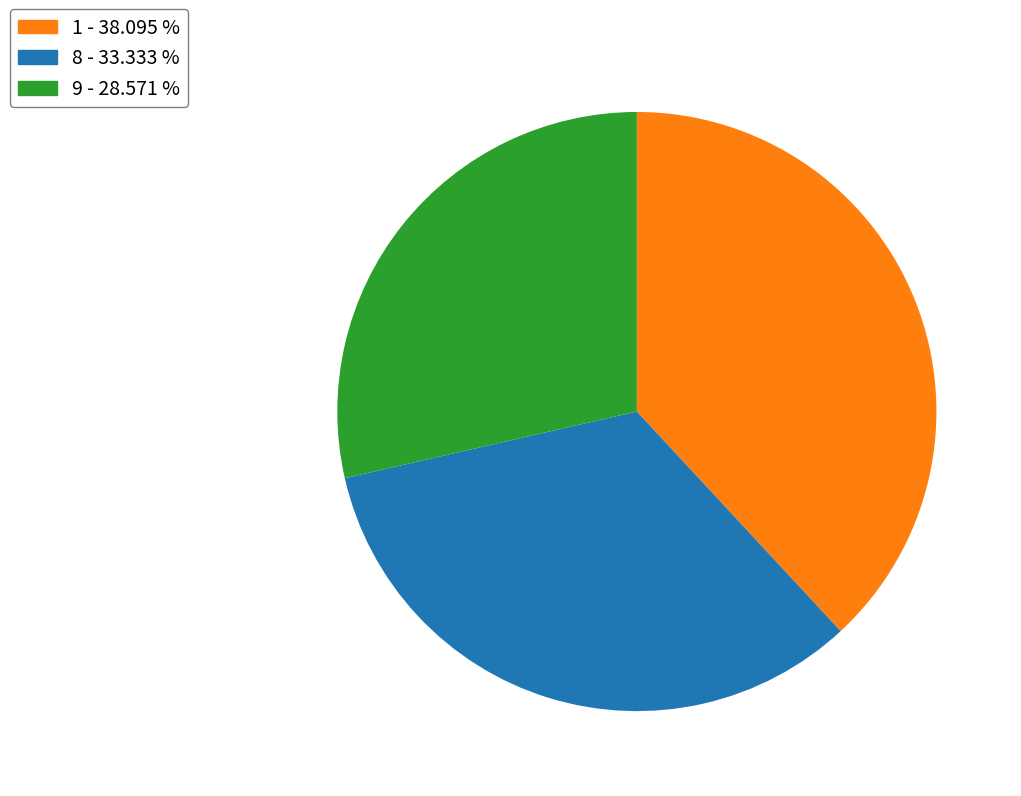

How many segments does this pie chart have?

3